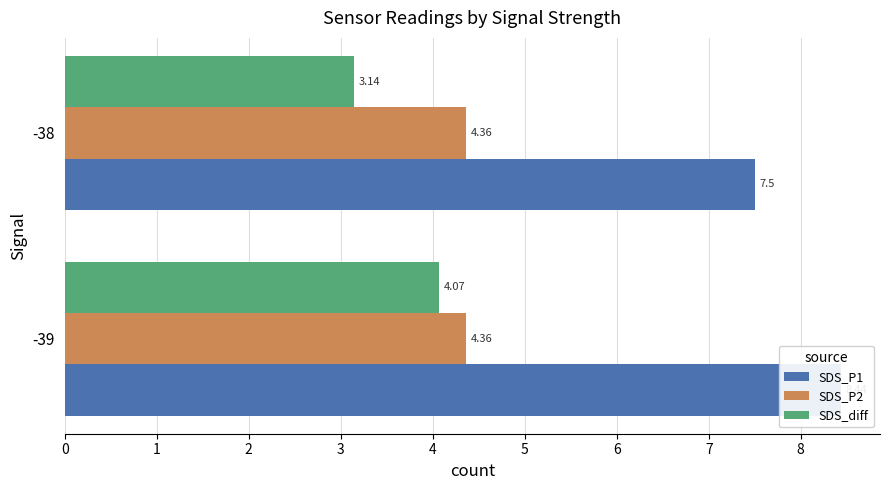

At how many categories does at least one series exceed 7?

2